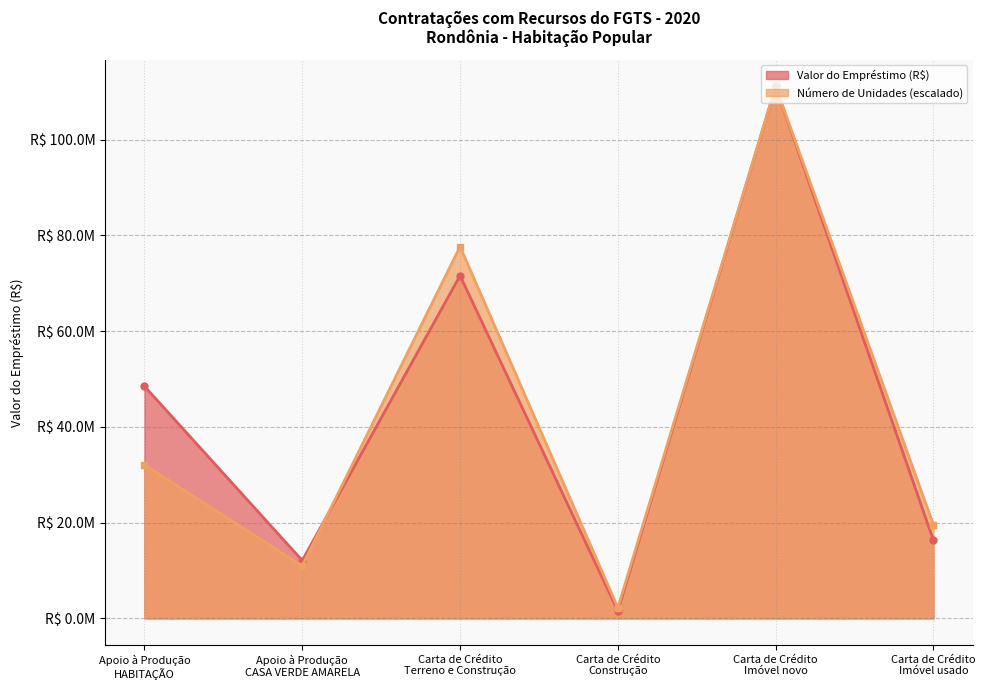

List the labels in order of Número de Unidades value, smallest first.

Carta de Crédito
Construção, Apoio à Produção
CASA VERDE AMARELA, Carta de Crédito
Imóvel usado, Apoio à Produção
HABITAÇÃO, Carta de Crédito
Terreno e Construção, Carta de Crédito
Imóvel novo